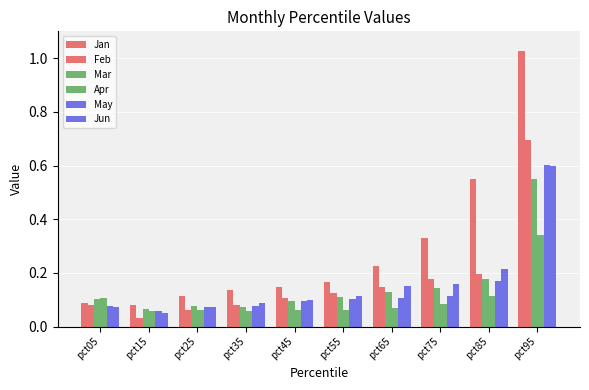

Rank the series by their maximum value, from lowest to highest.

Apr, Mar, Jun, May, Feb, Jan